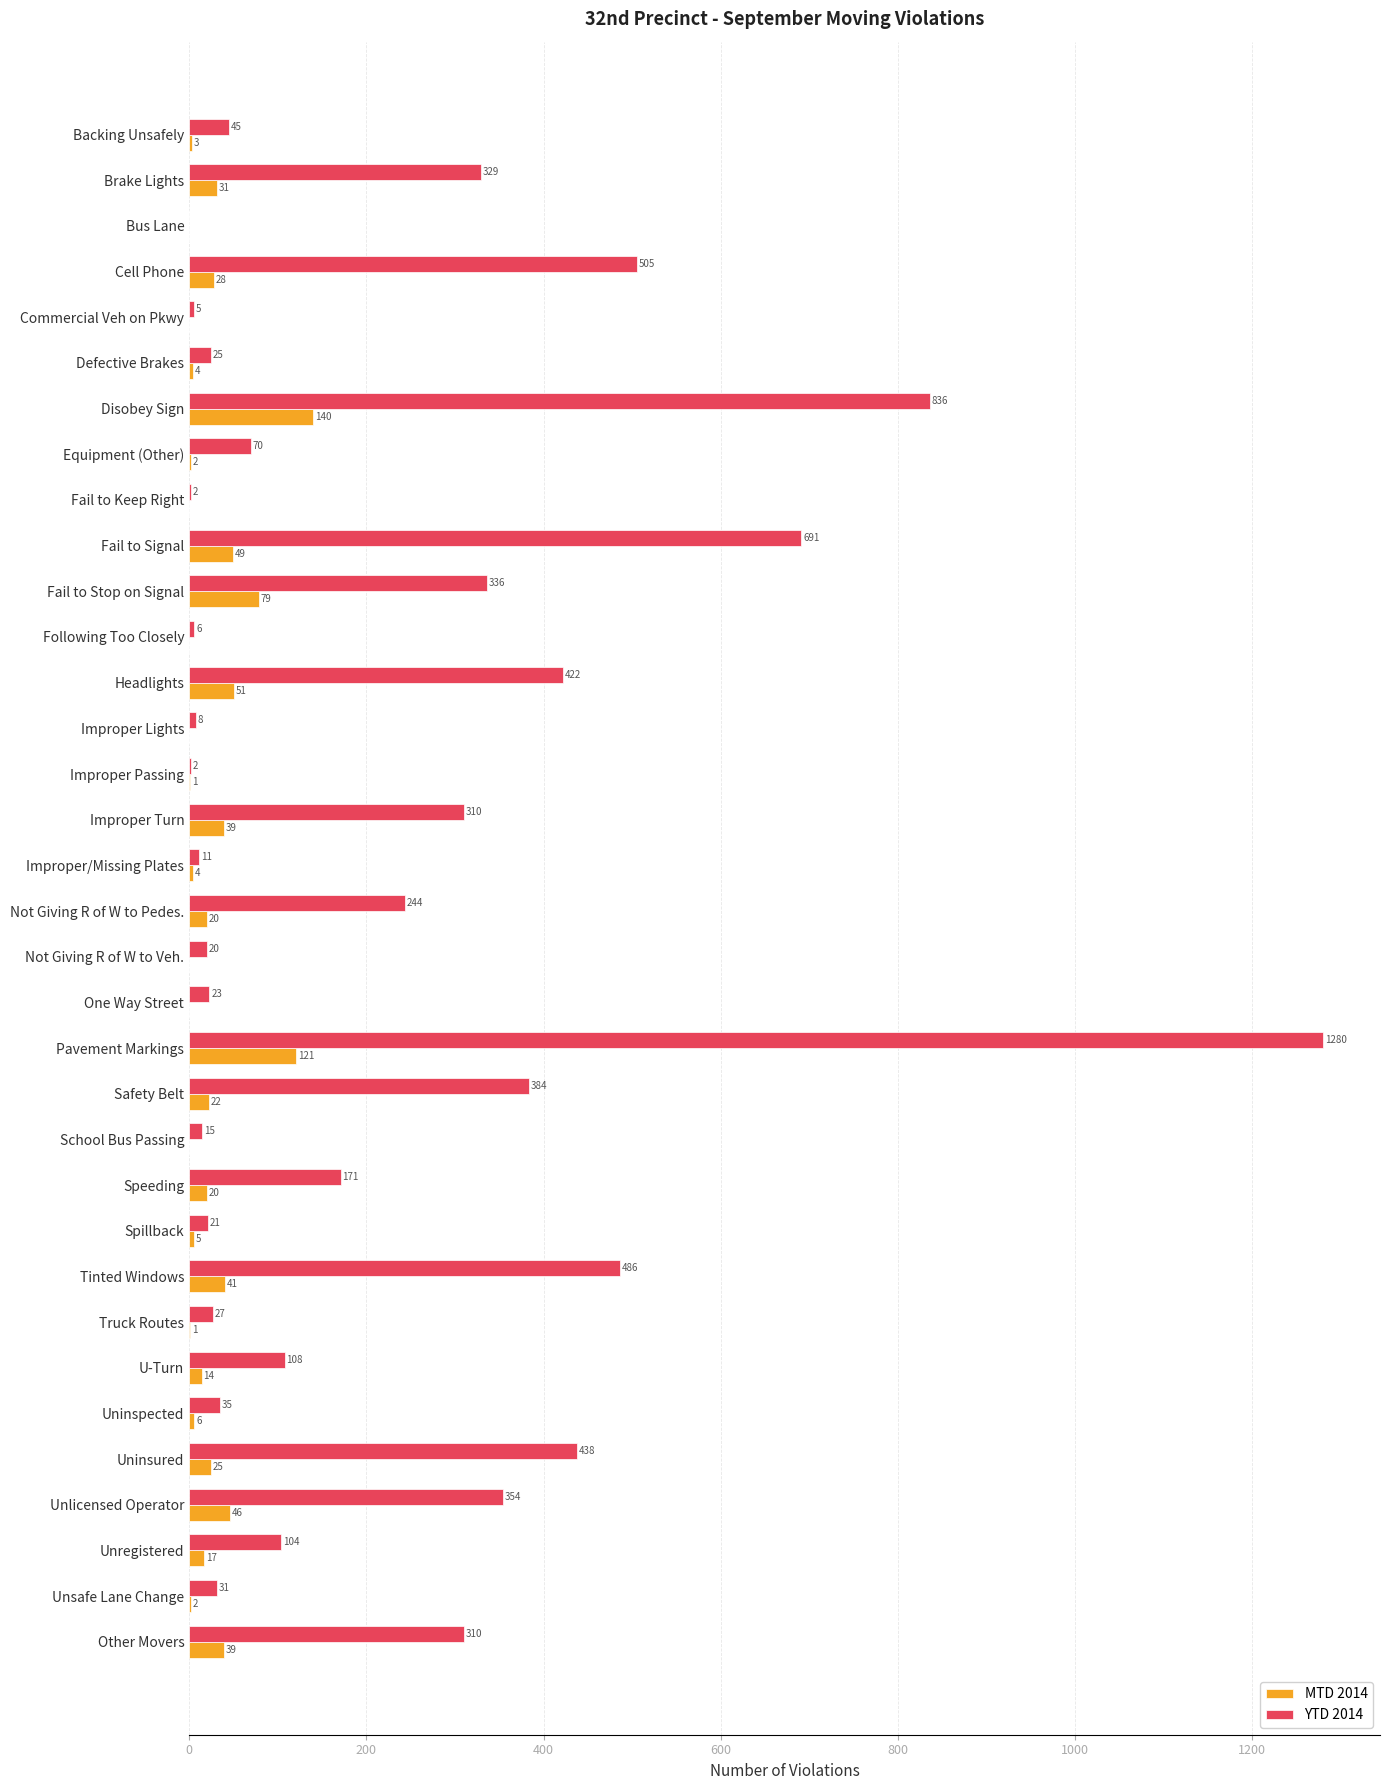

What is the sum of all MTD 2014 values?

810